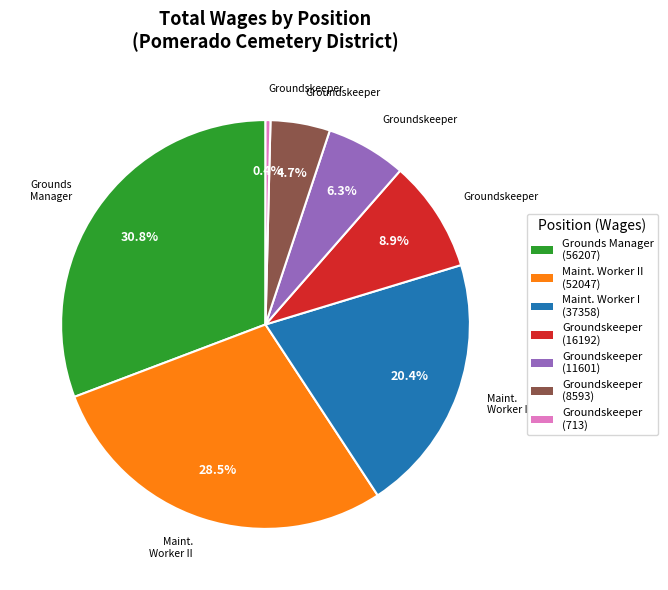

Does any single category account for the majority?

No